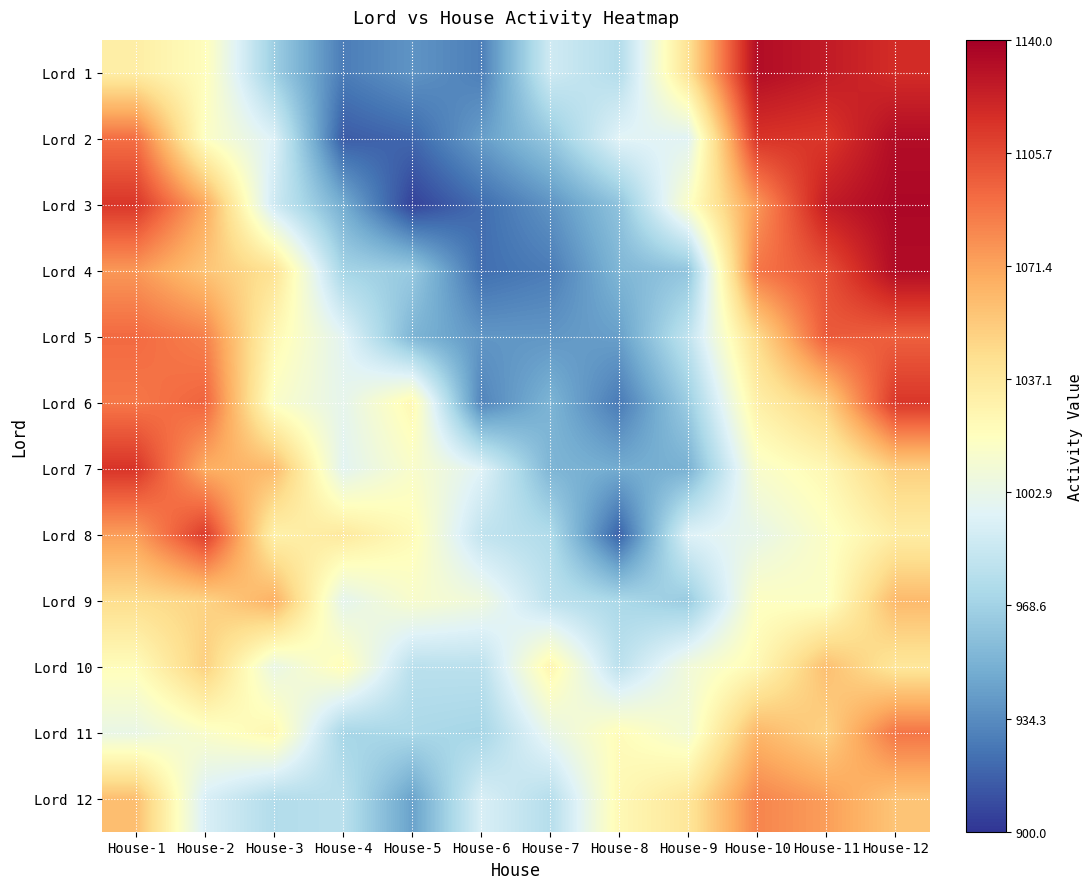

At House-4, list the series in order from largest to smallest.

Lord 8, Lord 10, Lord 6, Lord 9, Lord 7, Lord 5, Lord 12, Lord 11, Lord 4, Lord 3, Lord 1, Lord 2